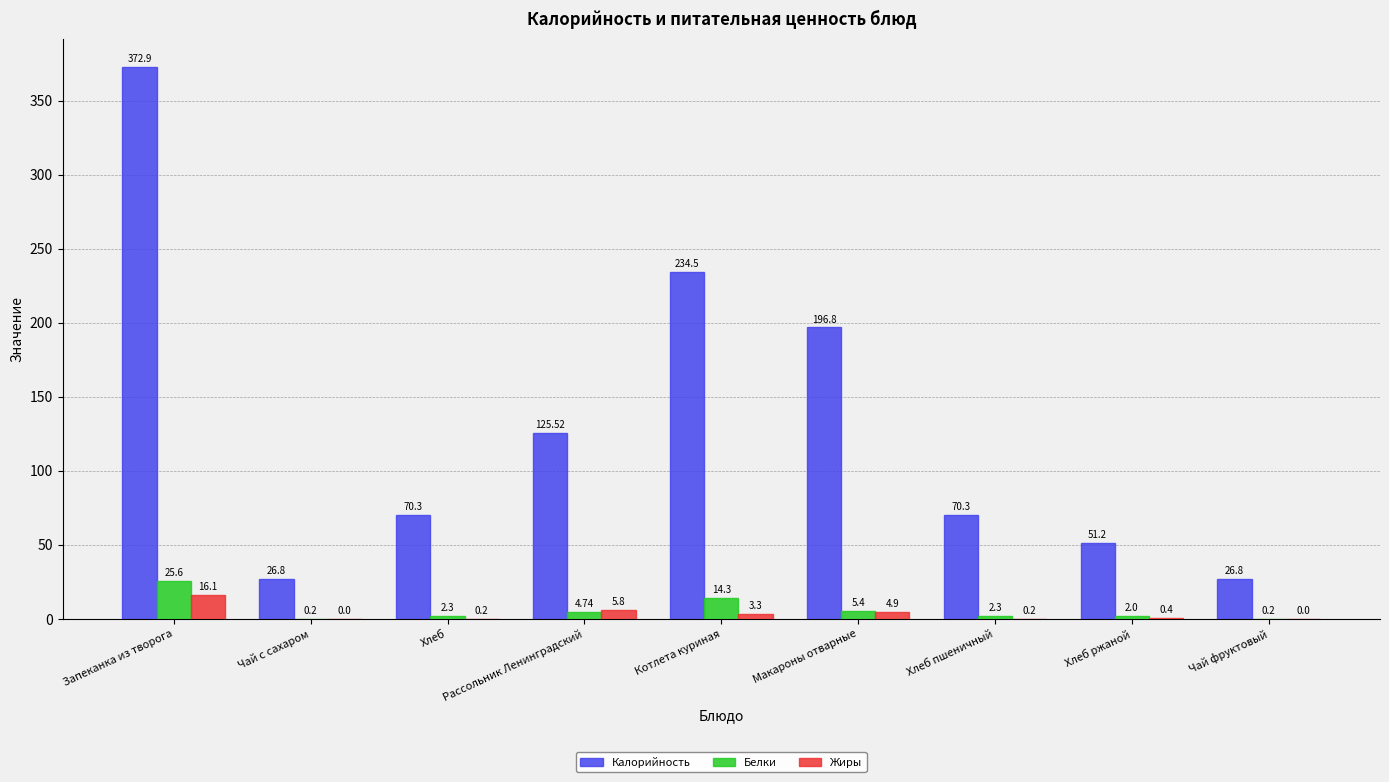

Between Хлеб пшеничный and Чай фруктовый, which series saw the biggest shift?

Калорийность